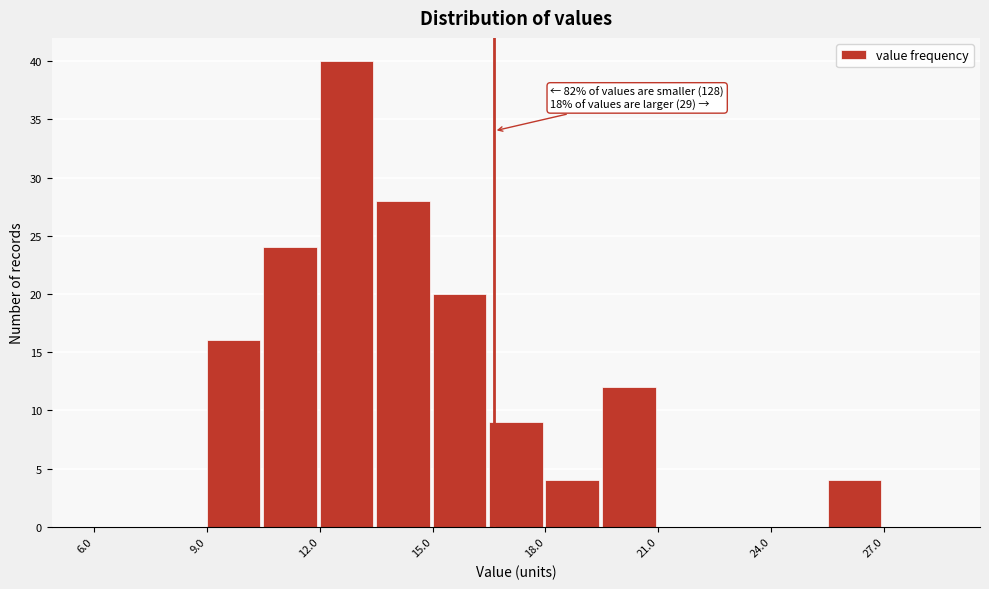

Around what value on the x-axis is the tallest bar? Give the approximate position of its centre, as read against the axis.

12.5